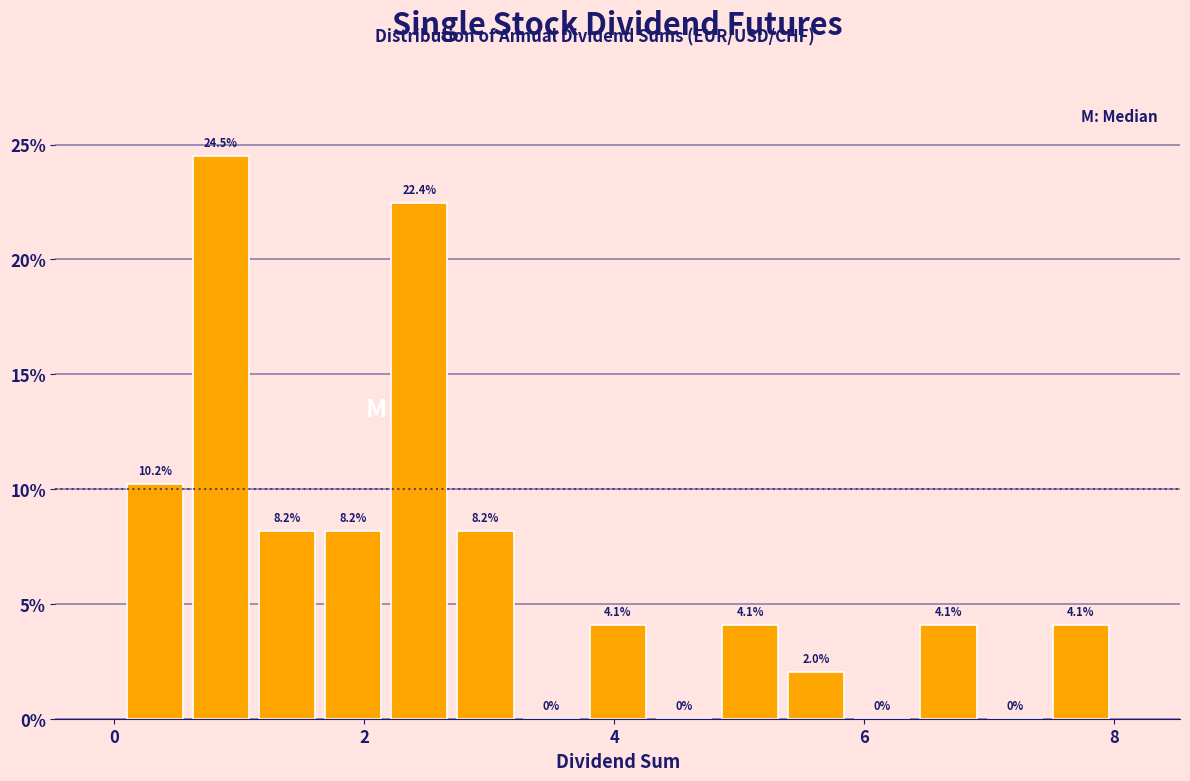

Read against the x-axis, roughly where is the centre of the tallest bar?

0.8